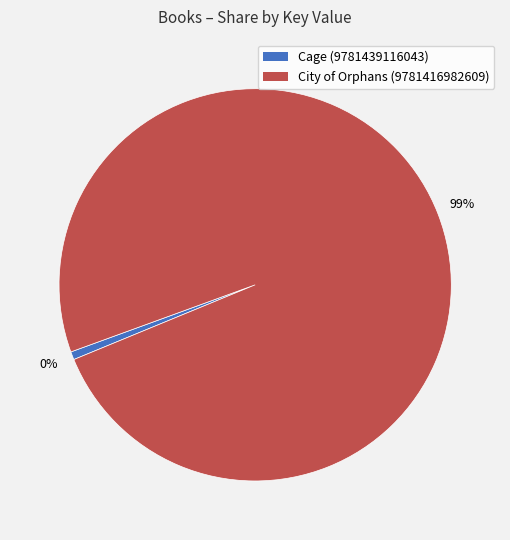

What is the change in value from Cage (9781439116043) to City of Orphans (9781416982609)?

+47183004